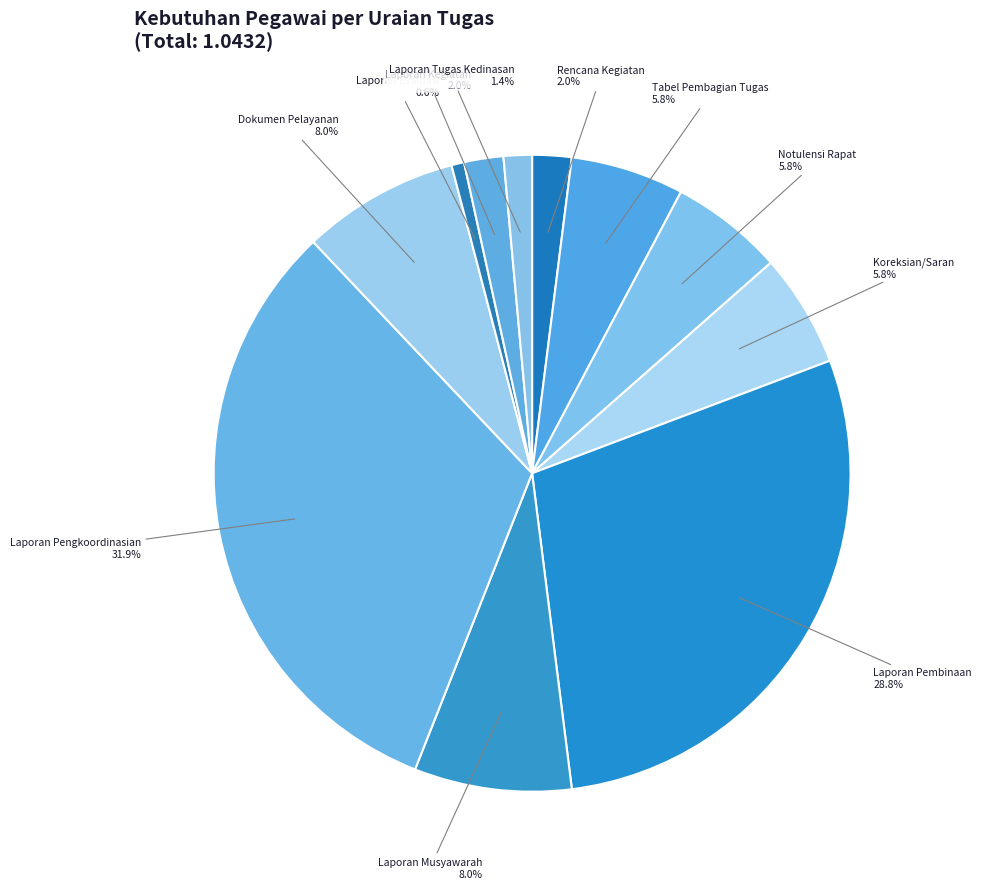

Is there any slice that represents more than half of the pie?

No